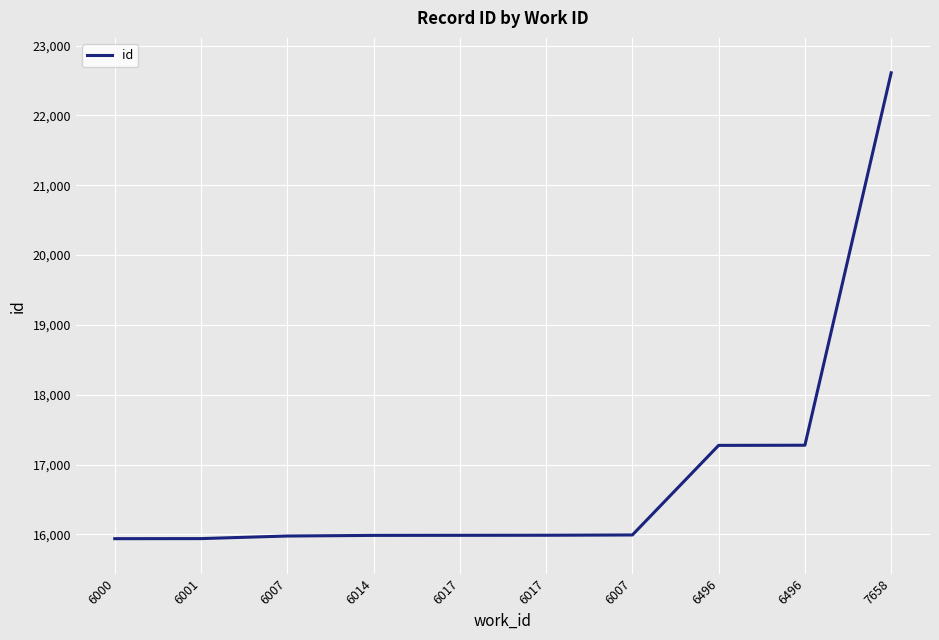

How many lines are shown in the chart?

1